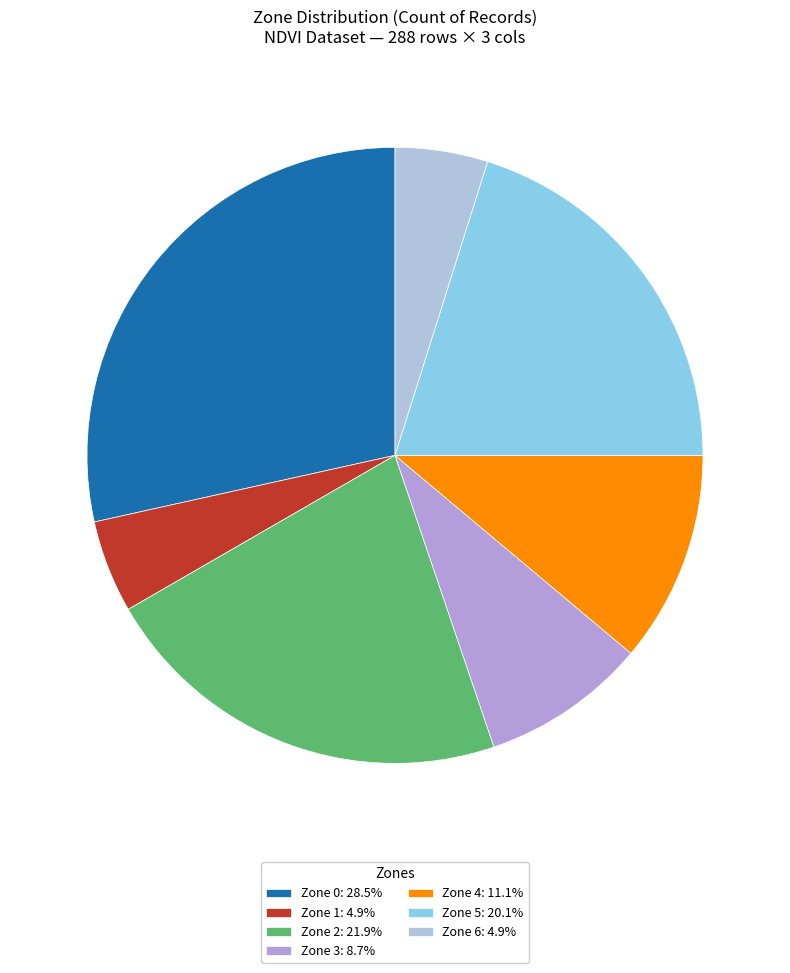

How many slices are in this pie chart?

7